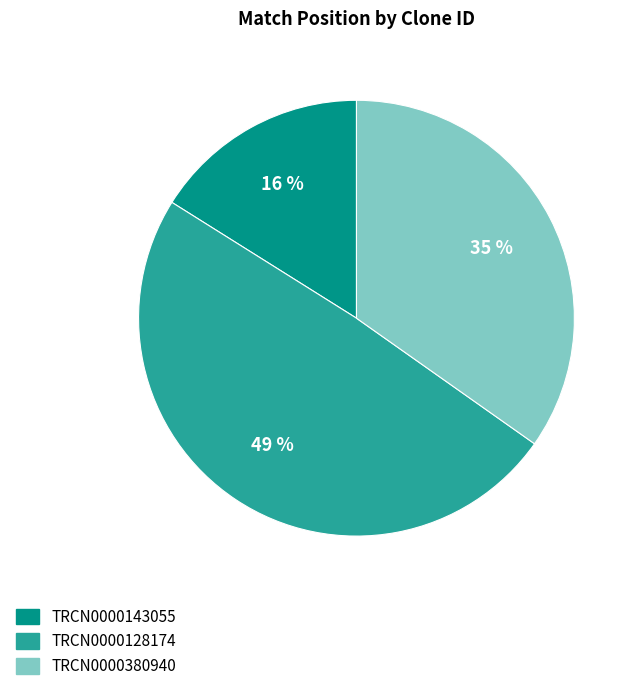

To the nearest percent, what percentage of the pie is TRCN0000143055?

16%